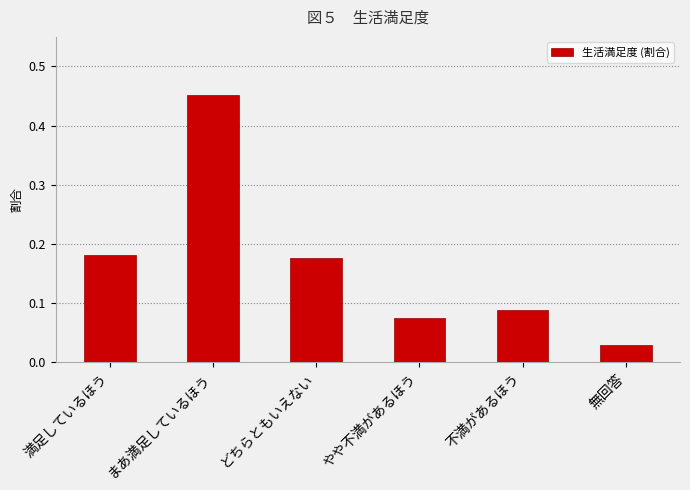

What is the difference between the maximum and minimum values?

0.4